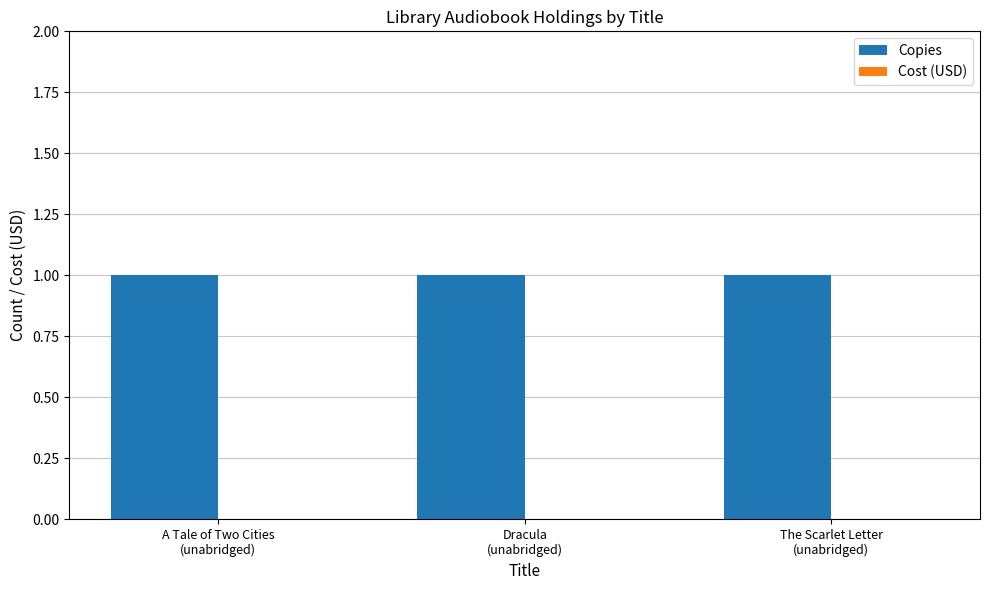

Reading left to right, what are all the values shown in this chart?

Copies: A Tale of Two Cities
(unabridged)=1	Dracula
(unabridged)=1	The Scarlet Letter
(unabridged)=1
Cost (USD): A Tale of Two Cities
(unabridged)=0	Dracula
(unabridged)=0	The Scarlet Letter
(unabridged)=0